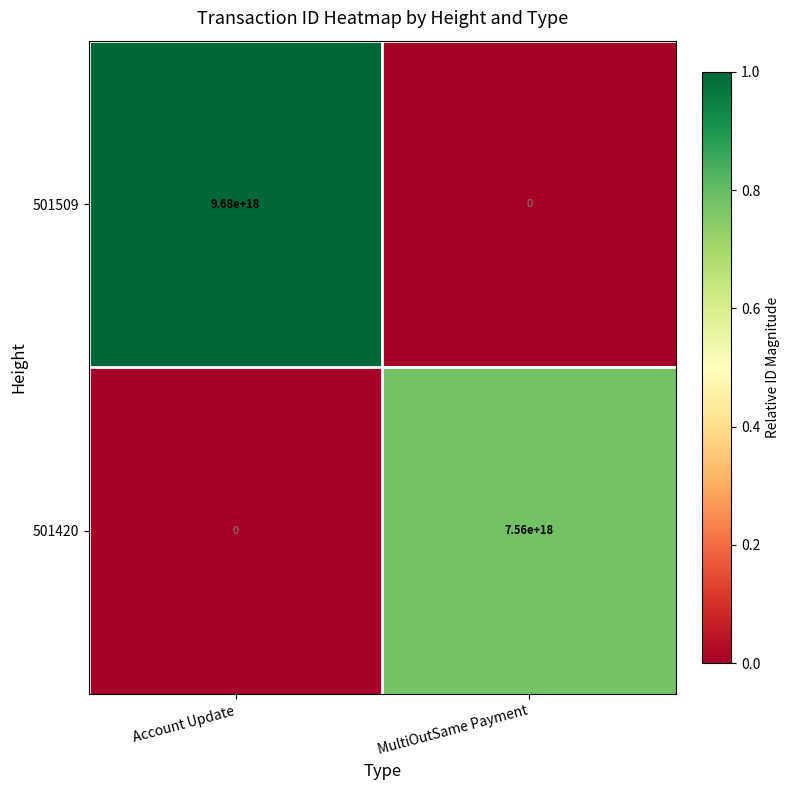

Which series has the largest total across all categories?

501509